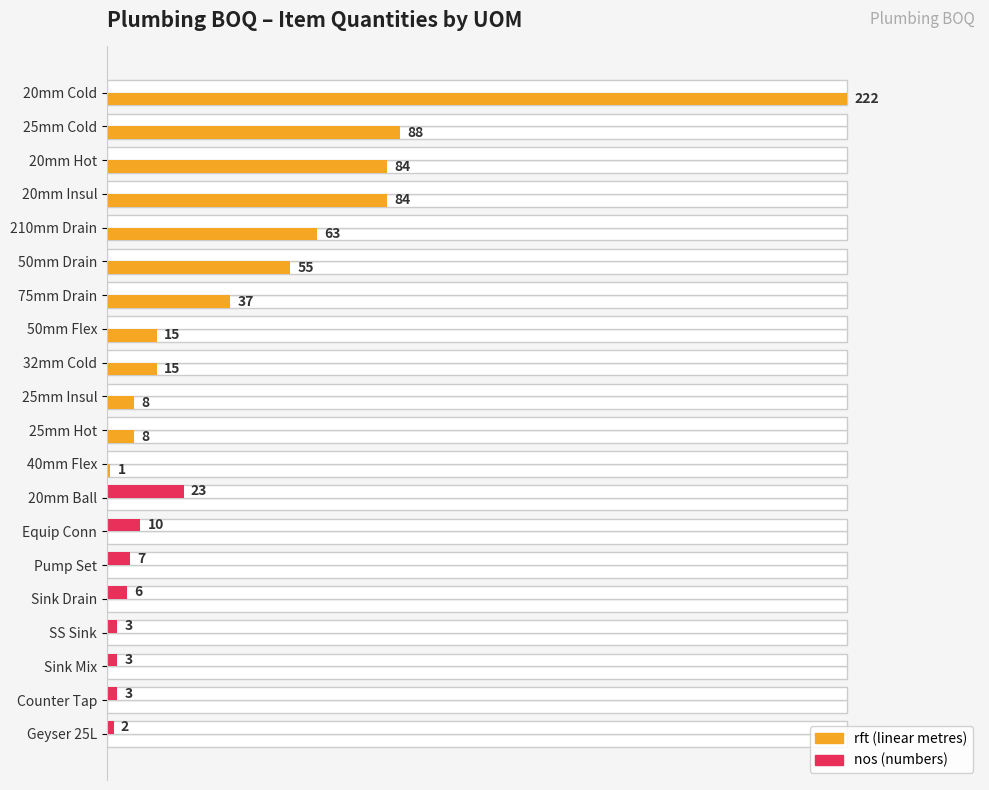

Which series has the largest range (max minus min)?

rft (Qty)